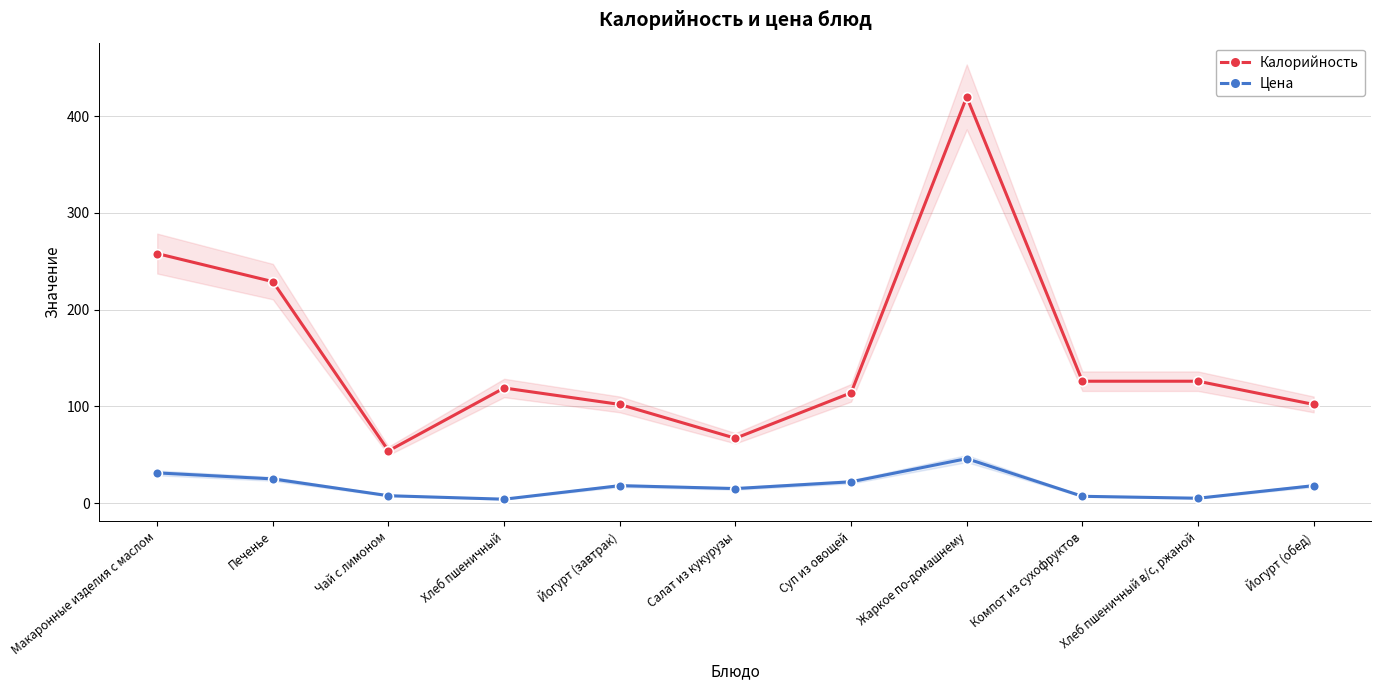

List the series in order of their peak value, highest first.

Калорийность, Цена